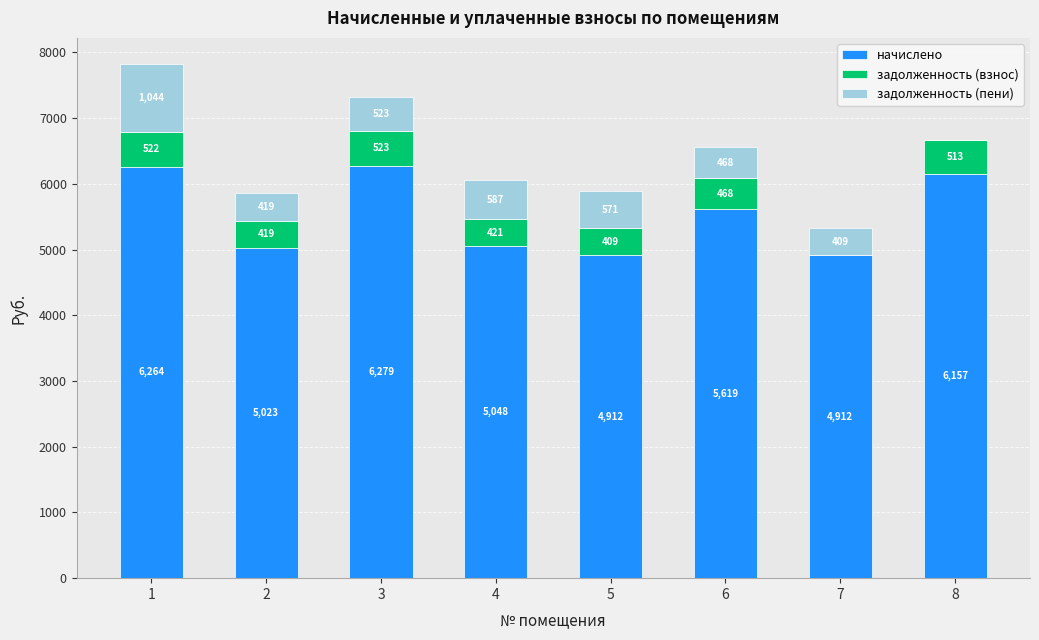

Does the chart contain stacked bars?

Yes